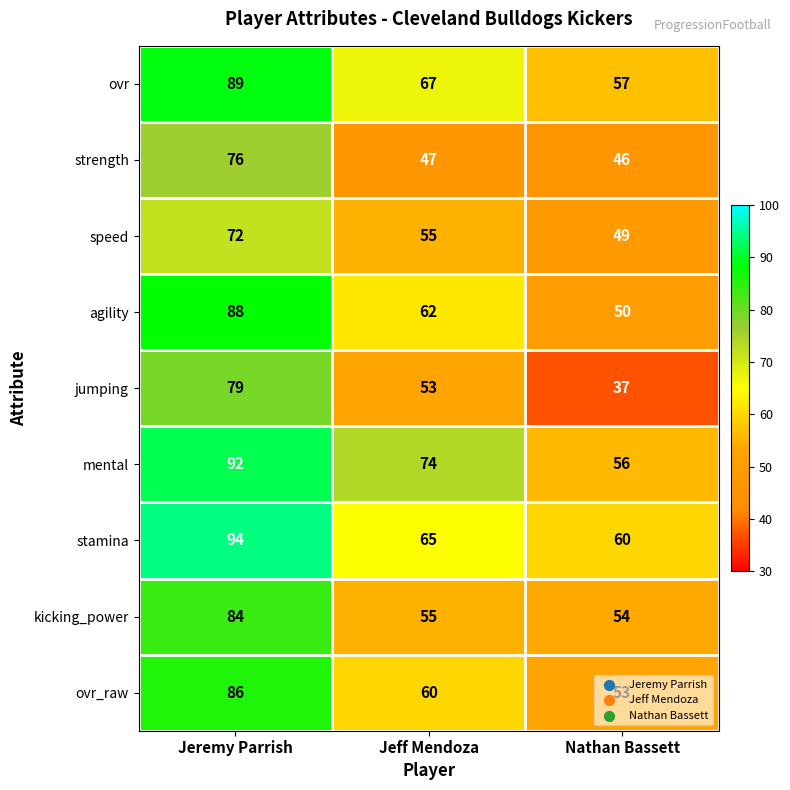

Which series has the widest spread of values?

jumping